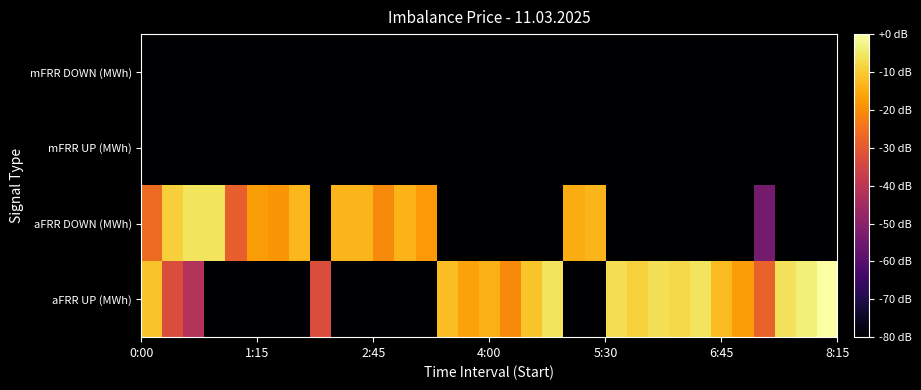

Reading left to right, transcribe all the data shown in this chart.

aFRR UP (MWh): -11.0	-33.0	-41.8	-80.0	-80.0	-80.0	-80.0	-80.0	-33.0	-80.0	-80.0	-80.0	-80.0	-80.0	-11.9	-16.3	-14.0	-20.4	-11.1	-5.9	-80.0	-80.0	-6.8	-8.8	-6.4	-7.5	-5.8	-12.3	-17.2	-27.9	-6.2	-3.5	0.0
aFRR DOWN (MWh): -26.3	-9.2	-5.9	-5.8	-28.5	-17.5	-18.5	-12.9	-80.0	-13.1	-13.4	-20.5	-13.7	-18.0	-80.0	-80.0	-80.0	-80.0	-80.0	-80.0	-14.7	-13.2	-80.0	-80.0	-80.0	-80.0	-80.0	-80.0	-80.0	-53.9	-80.0	-80.0	-80.0
mFRR UP (MWh): -80.0	-80.0	-80.0	-80.0	-80.0	-80.0	-80.0	-80.0	-80.0	-80.0	-80.0	-80.0	-80.0	-80.0	-80.0	-80.0	-80.0	-80.0	-80.0	-80.0	-80.0	-80.0	-80.0	-80.0	-80.0	-80.0	-80.0	-80.0	-80.0	-80.0	-80.0	-80.0	-80.0
mFRR DOWN (MWh): -80.0	-80.0	-80.0	-80.0	-80.0	-80.0	-80.0	-80.0	-80.0	-80.0	-80.0	-80.0	-80.0	-80.0	-80.0	-80.0	-80.0	-80.0	-80.0	-80.0	-80.0	-80.0	-80.0	-80.0	-80.0	-80.0	-80.0	-80.0	-80.0	-80.0	-80.0	-80.0	-80.0